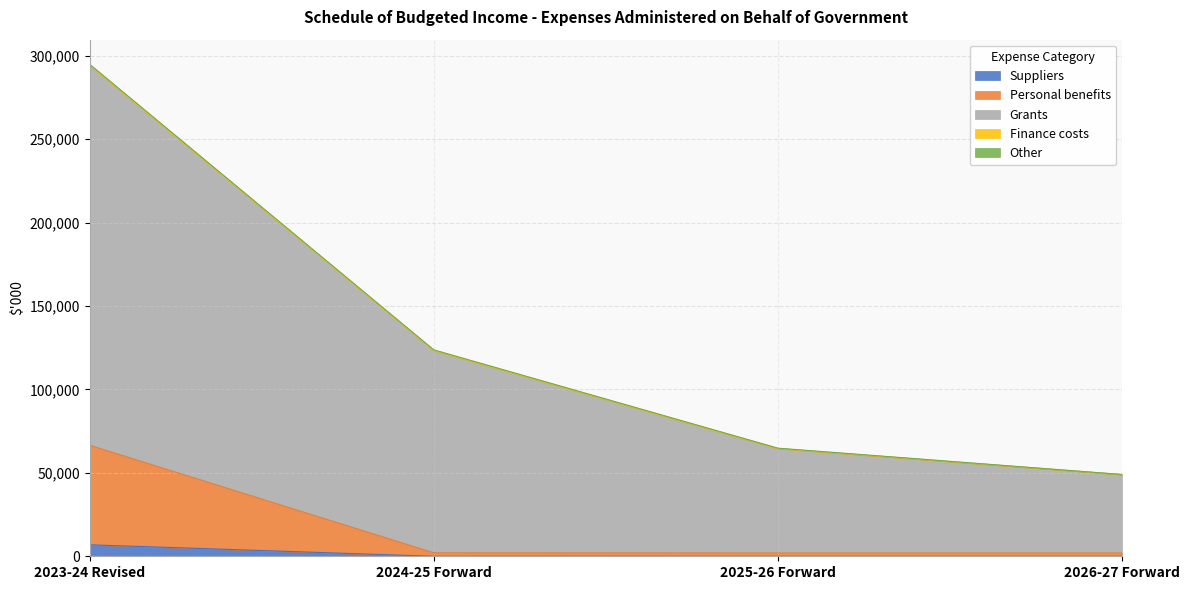

What is the difference between the Suppliers values at 2026-27 Forward and 2023-24 Revised?

6900